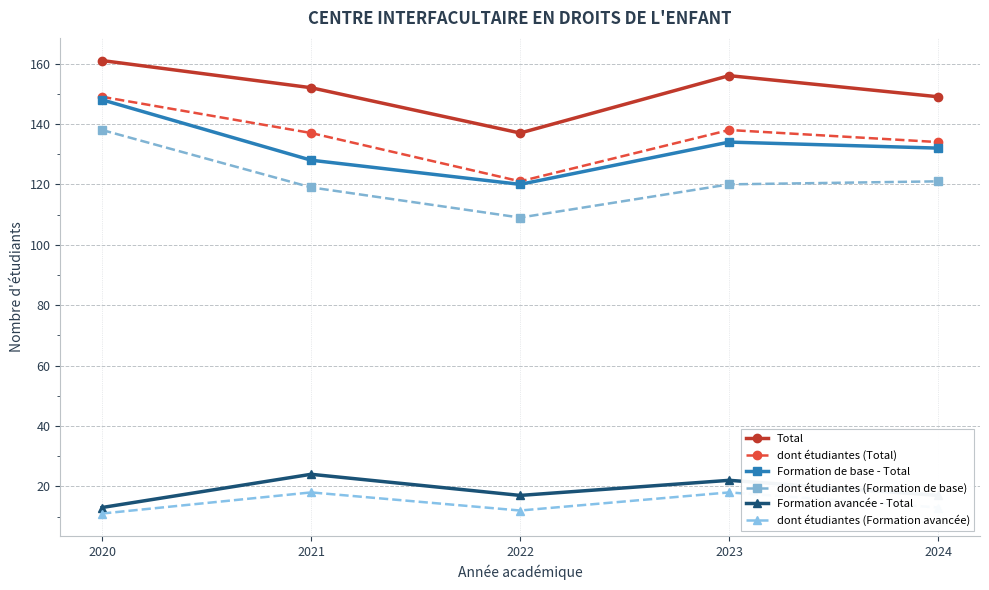

At how many categories does at least one series exceed 50?

5